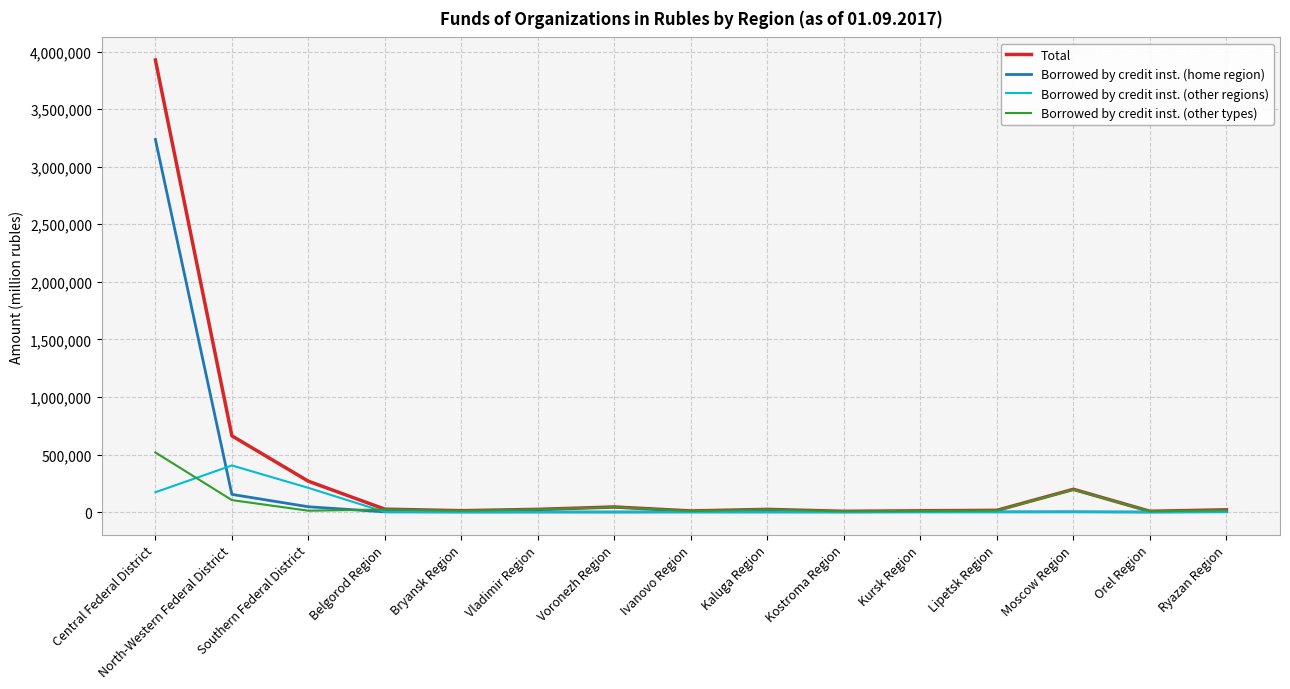

At which label is Borrowed by credit inst. (home region) closest to 1618647?

North-Western Federal District